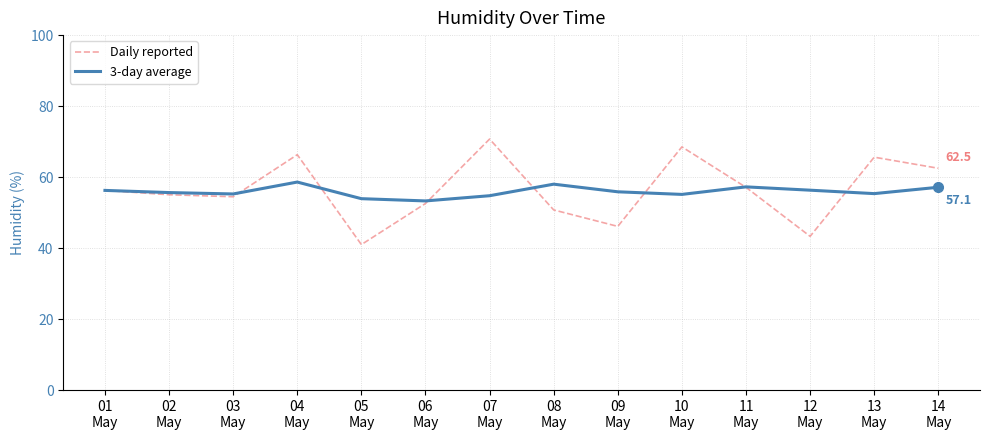

List the series in order of their peak value, highest first.

Daily reported, 3-day average